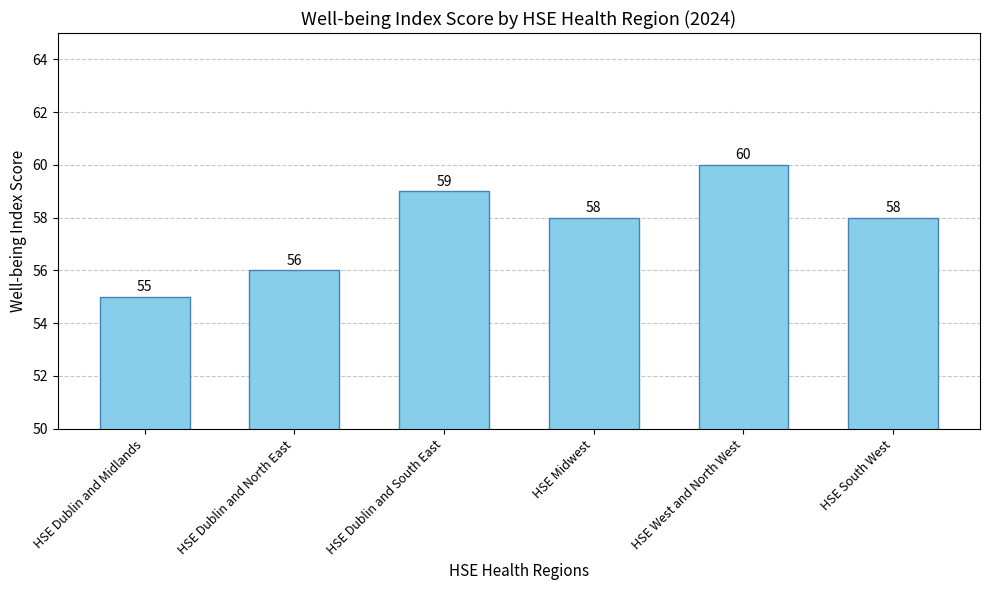

How many values are below 58?

2